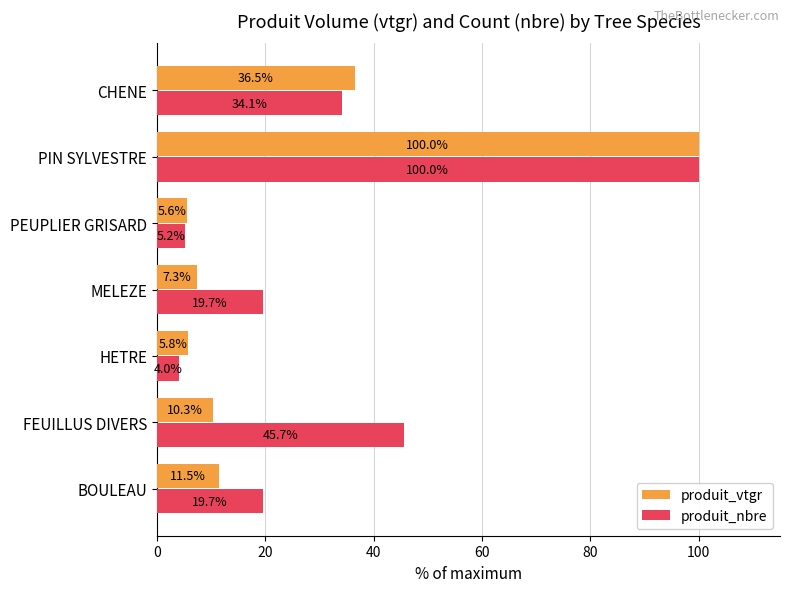

Where is produit_vtgr nearest to the value 52?

CHENE